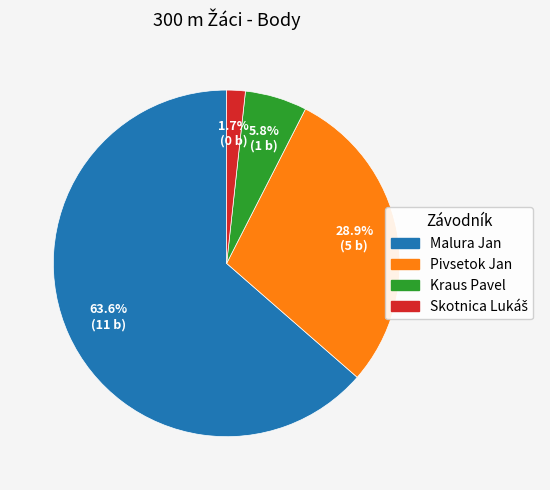

Count the number of slices in the pie.

4